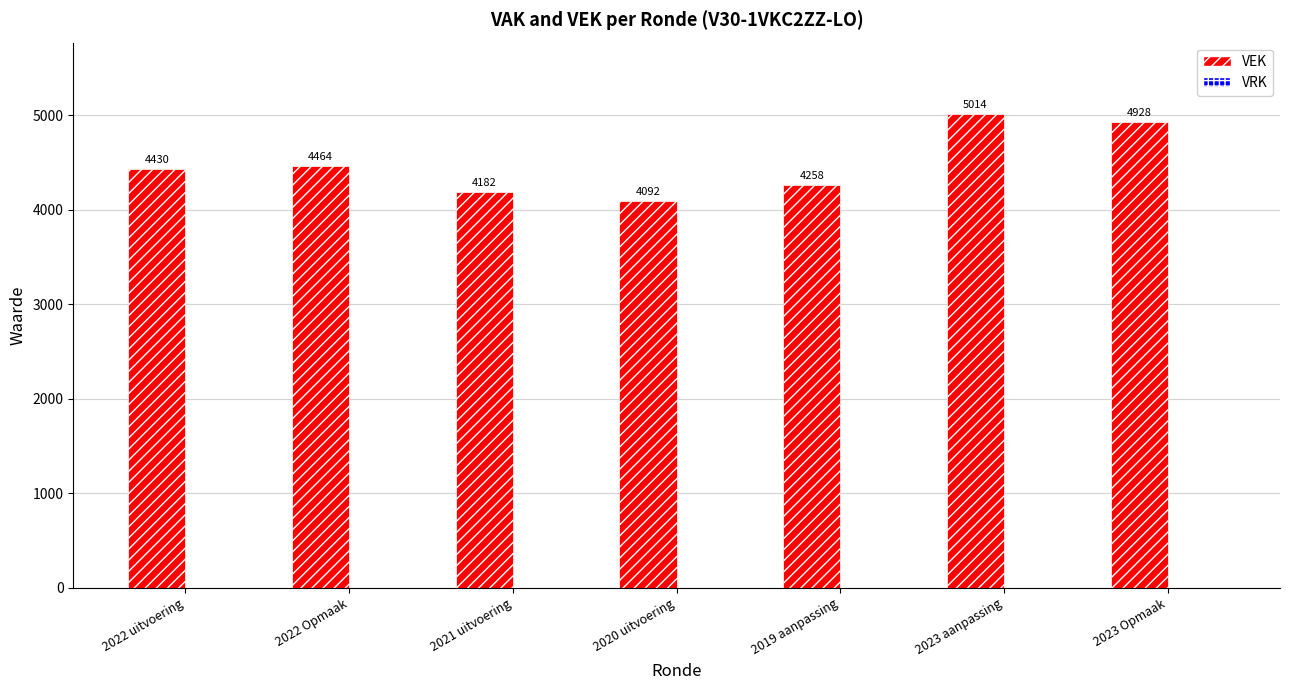

Which has a higher value, 2023 aanpassing or 2019 aanpassing?

2023 aanpassing